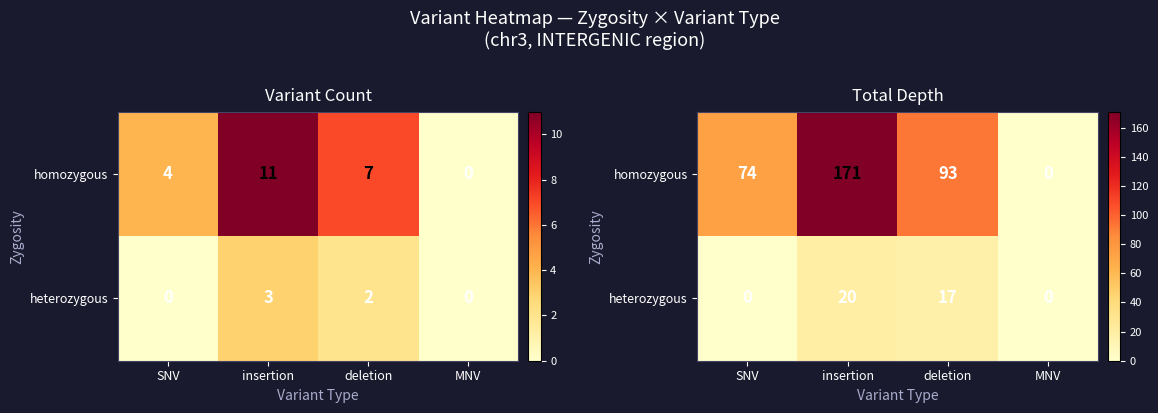

Which category has the highest value in the homozygous series?

insertion